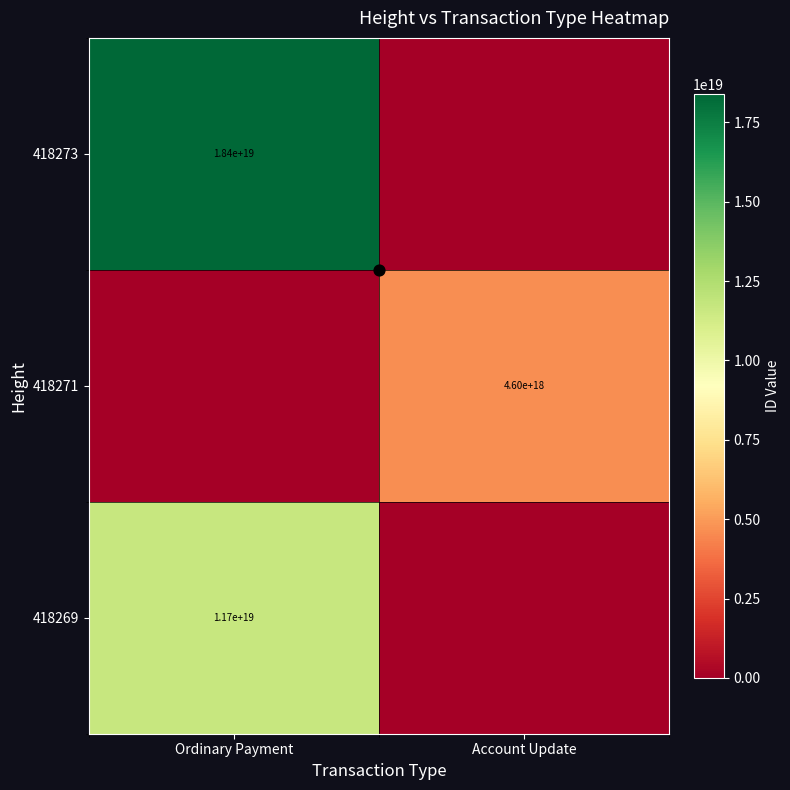

What is the sum of the 418269 values at Ordinary Payment and Account Update?

11680321048370870272